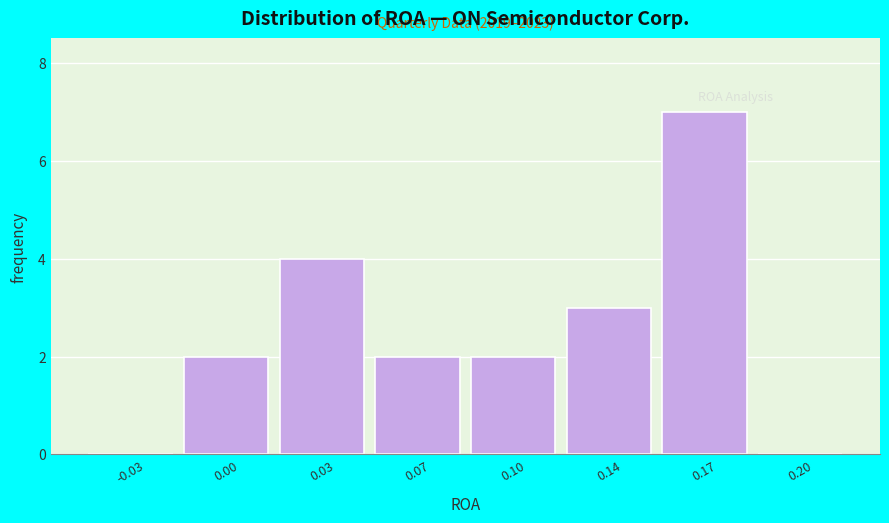

Reading left to right, list all the values displayed in this chart.

-0.03=0	0.00=2	0.03=4	0.07=2	0.10=2	0.14=3	0.17=7	0.20=0